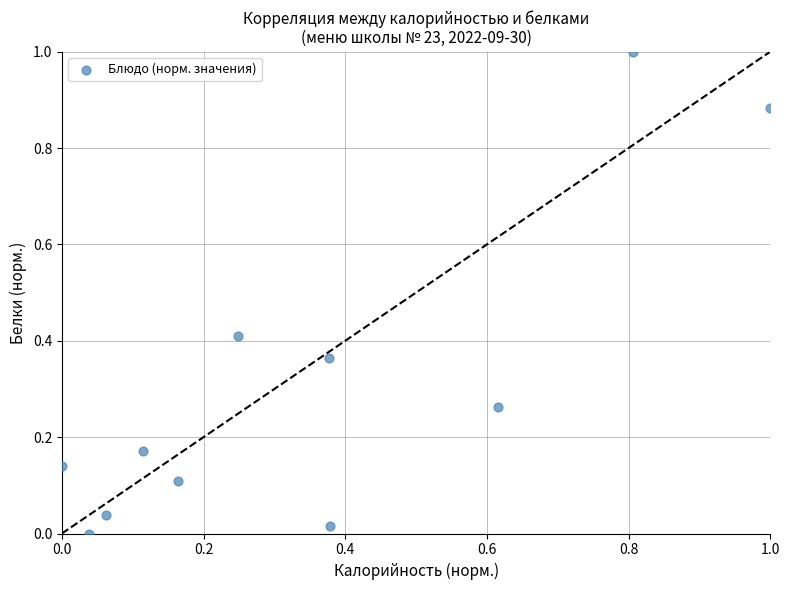

What is the range of X values (max minus min)?

1.0